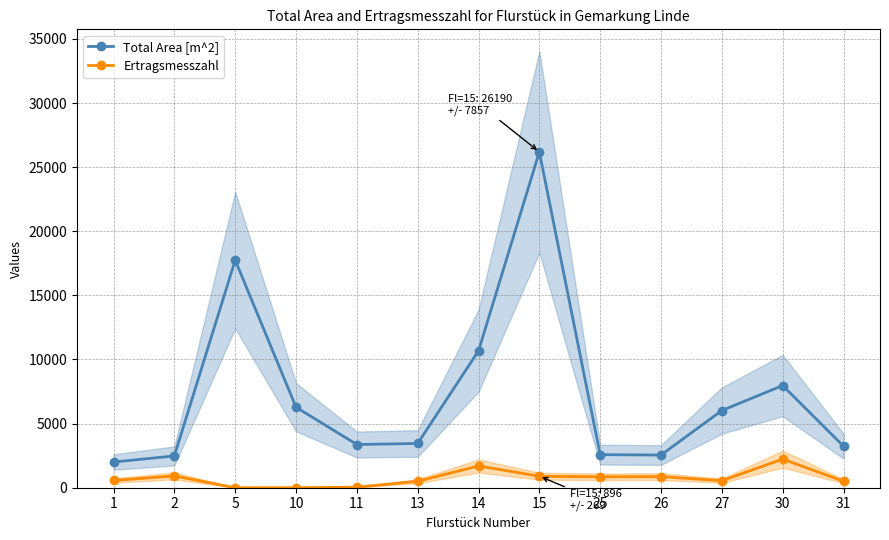

What are all the series names shown in the legend?

Total Area [m^2], Ertragsmesszahl